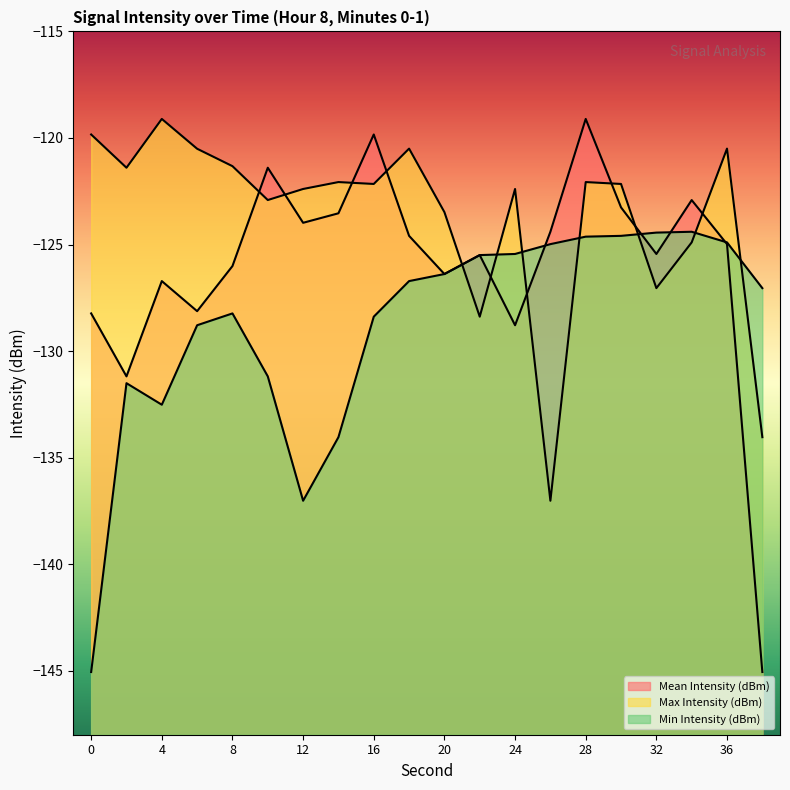

How many lines are shown in the chart?

3